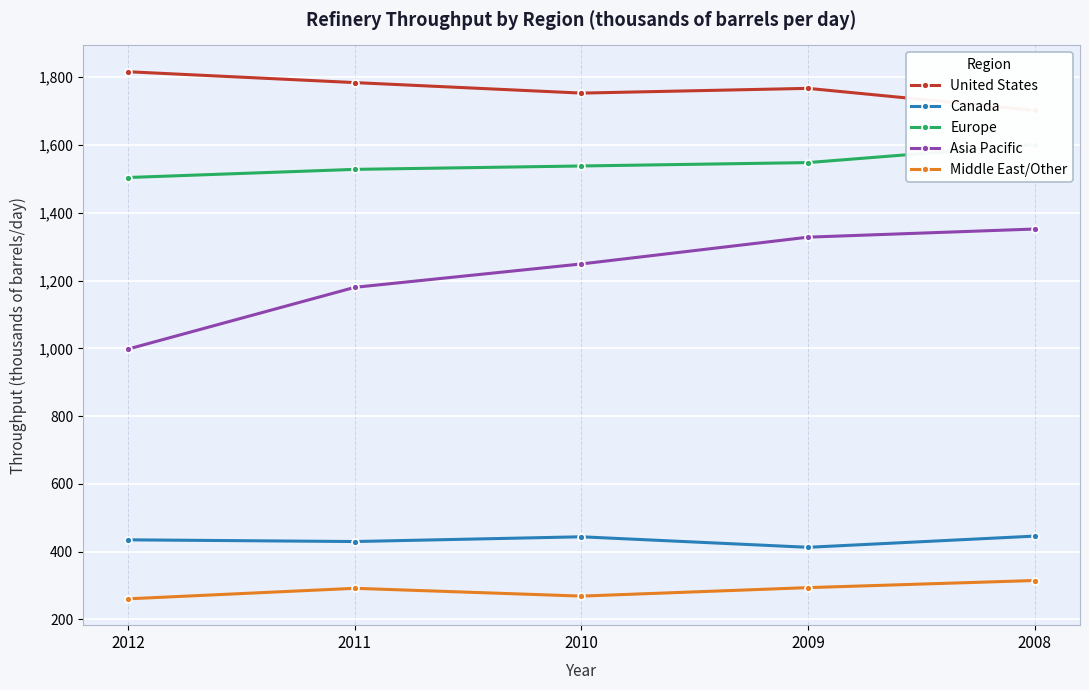

Which has a higher value, 2009 or 2010?

2009